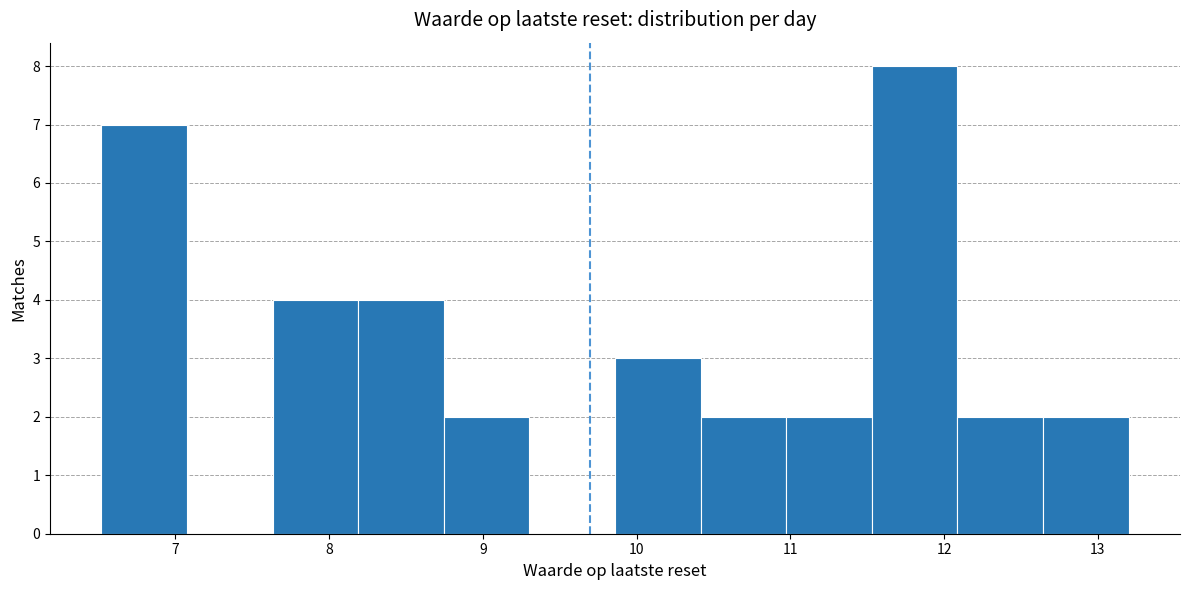

What is the height of the bar covering 9.9 to 10.4 on the x-axis? Neither the bar edges nor the heights are printed on the chart, so give them approximately, as read against the axes.

3